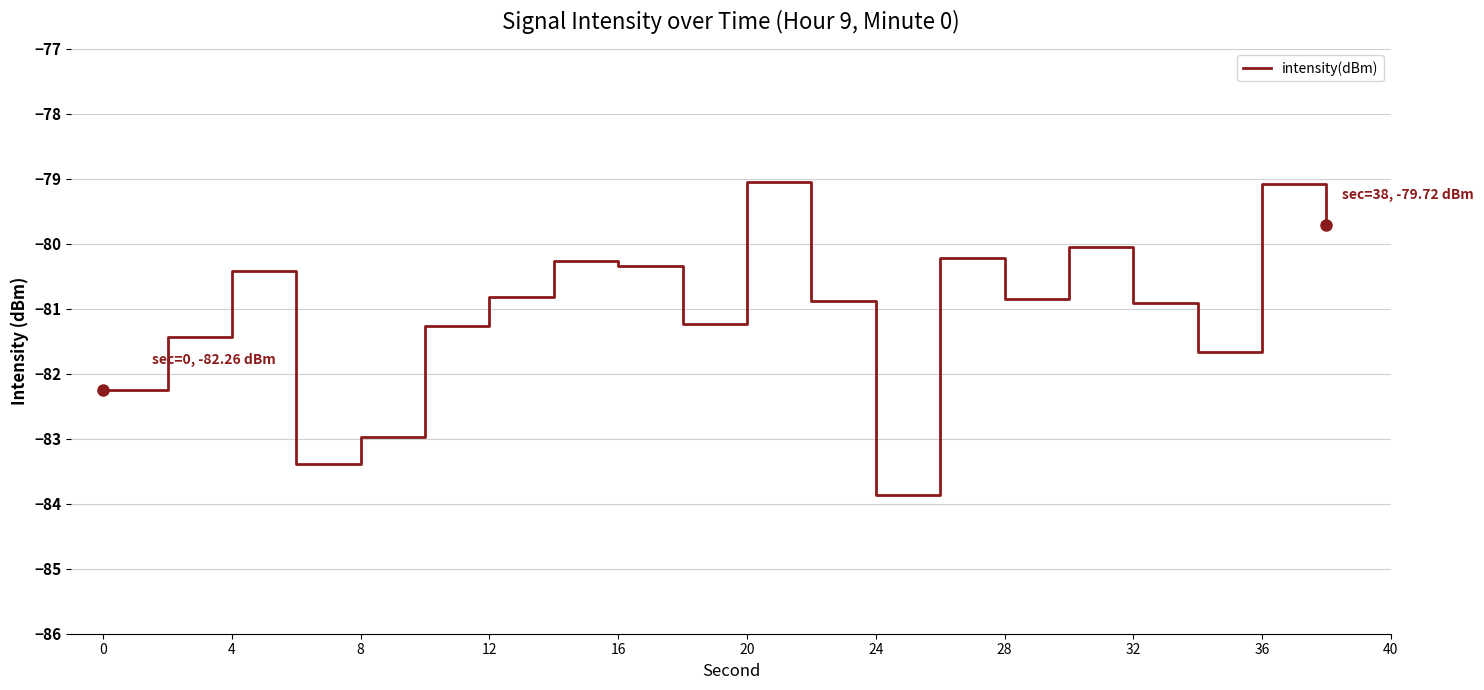

What is the smallest value displayed?

-83.9